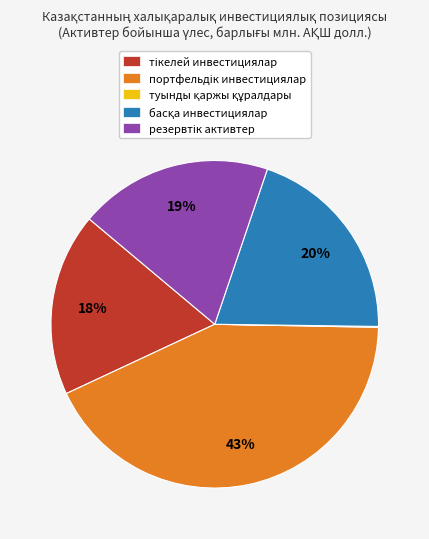

To the nearest percent, what is the difference between the largest and smallest slice percentages?

43%